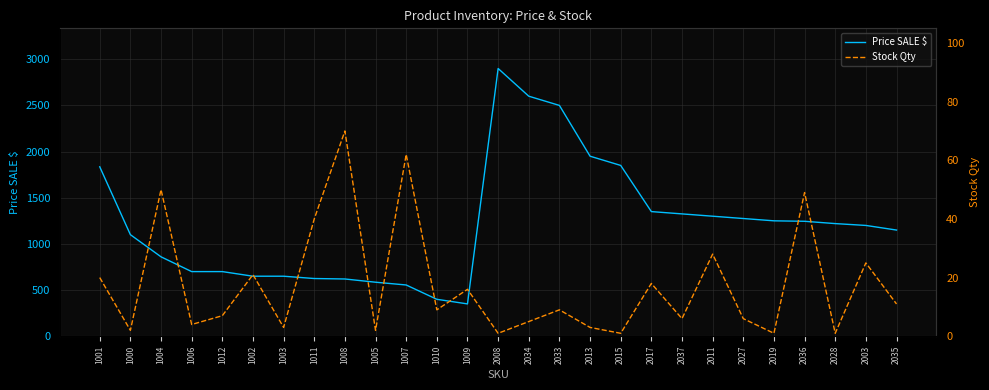

At which label does Price SALE $ reach its peak?

2008